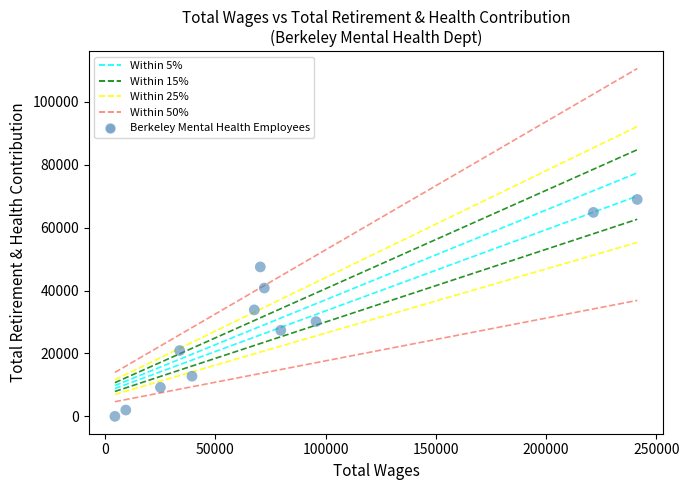

What is the average X value?

80036